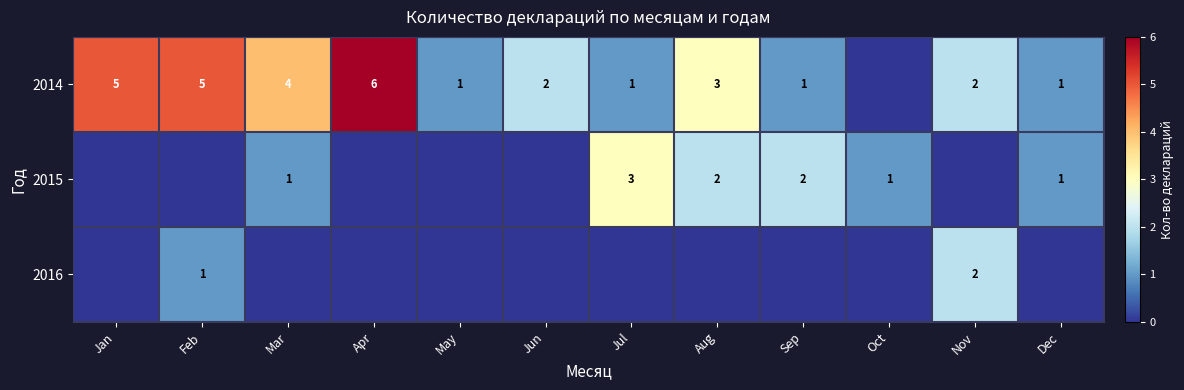

What is the sum of the 2014 values at Dec and Aug?

4